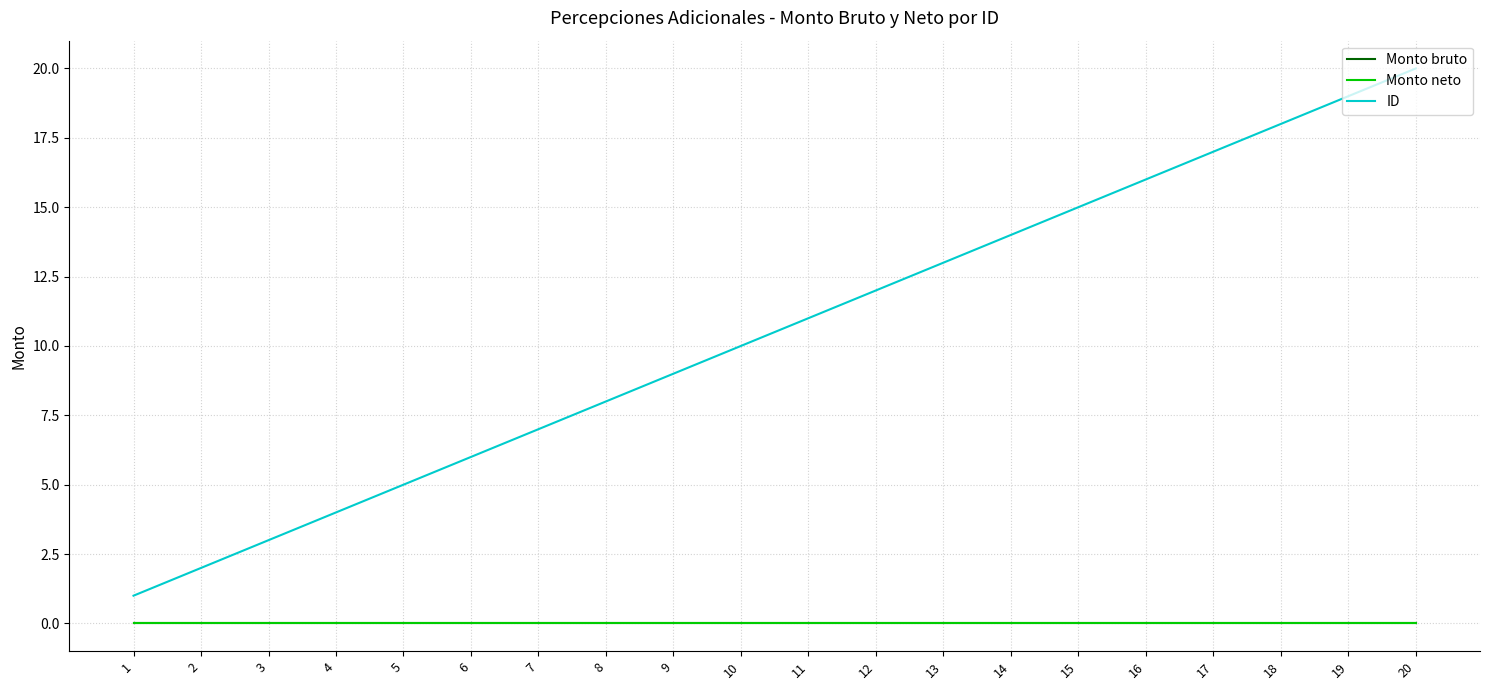

Reading left to right, extract all data points from this chart.

Monto bruto: 0	0	0	0	0	0	0	0	0	0	0	0	0	0	0	0	0	0	0	0
Monto neto: 0	0	0	0	0	0	0	0	0	0	0	0	0	0	0	0	0	0	0	0
ID: 1	2	3	4	5	6	7	8	9	10	11	12	13	14	15	16	17	18	19	20